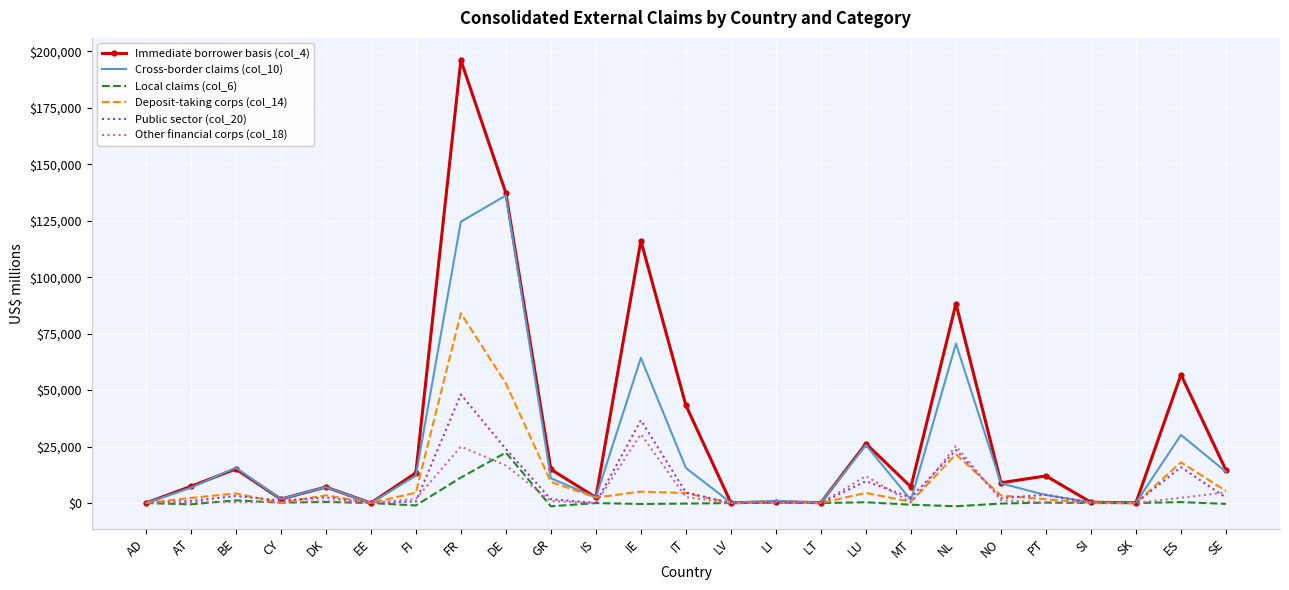

Which series has the widest spread of values?

Immediate borrower basis (col_4)